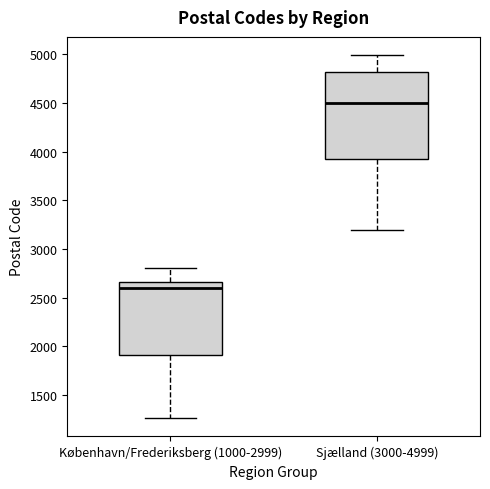

Which box is the tallest, from its lower edge to its upper edge?

Sjælland (3000-4999)